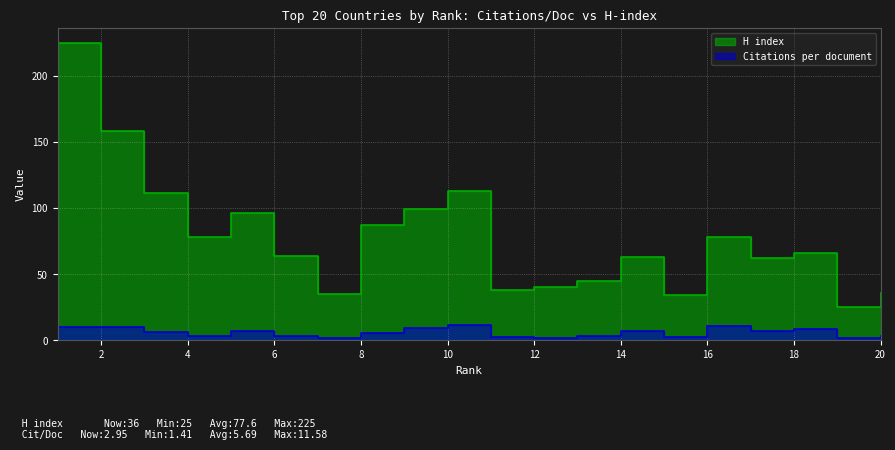

Which series has the largest total across all categories?

H index